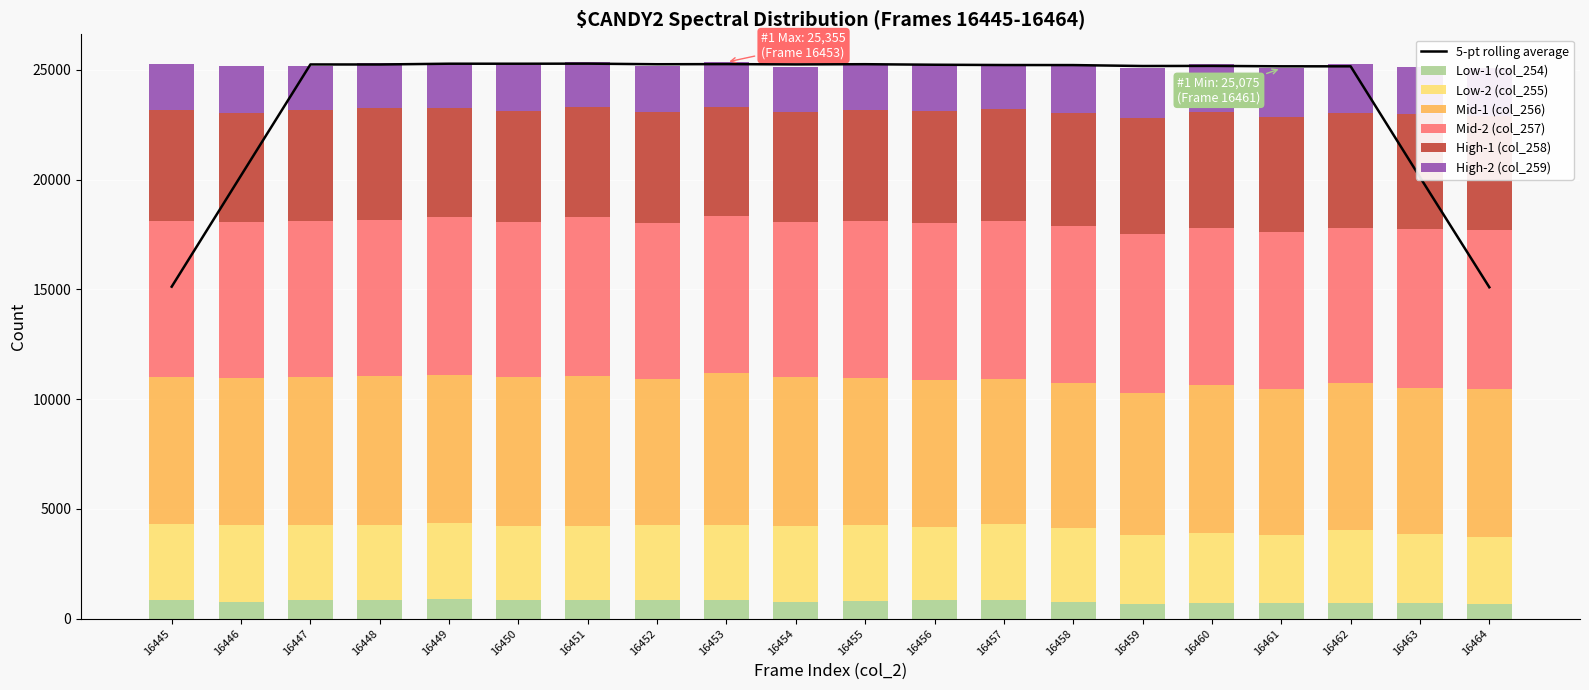

Reading right to left, what are all the values shown in this chart?

col_254: 657	711	699	699	703	662	761	833	855	790	772	838	836	832	835	873	835	839	773	849
col_255: 3082	3158	3350	3118	3211	3129	3365	3460	3307	3466	3455	3425	3452	3393	3365	3495	3454	3431	3480	3450
col_256: 6729	6624	6690	6654	6739	6512	6630	6620	6710	6704	6779	6913	6627	6821	6798	6725	6783	6742	6718	6691
col_257: 7223	7238	7080	7158	7147	7216	7114	7198	7163	7162	7045	7153	7128	7275	7091	7217	7083	7115	7103	7125
col_258: 5205	5252	5218	5214	5262	5273	5186	5092	5082	5052	5018	4989	5044	4979	5036	4935	5122	5029	4982	5060
col_259: 2189	2156	2233	2232	2196	2296	2176	2041	2171	2095	2086	2037	2110	2054	2115	2045	2060	2046	2120	2074